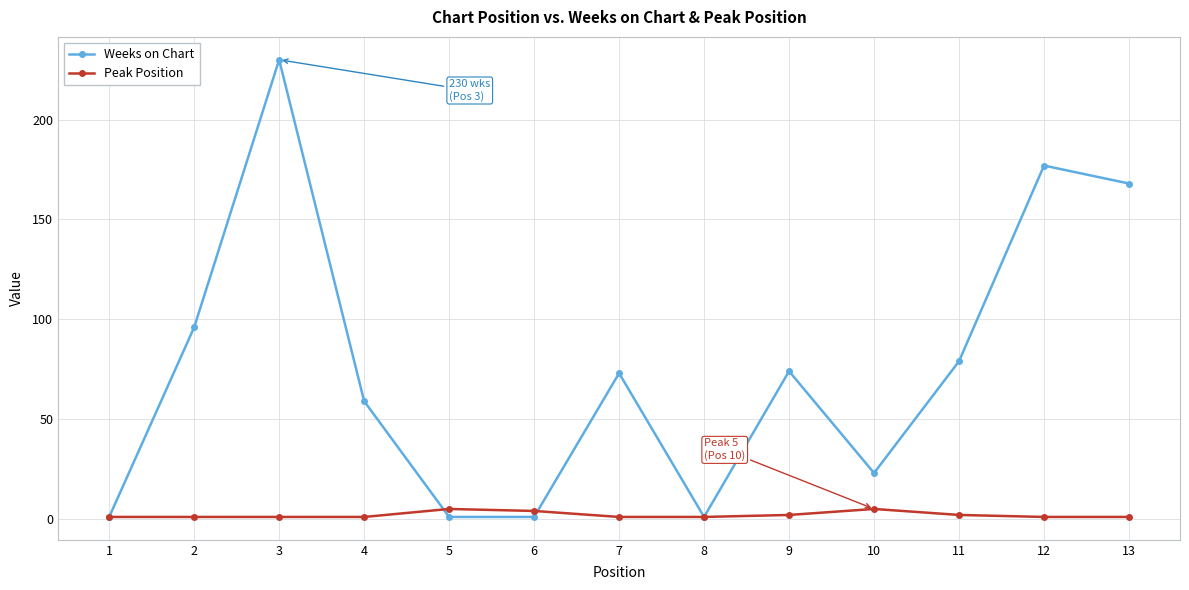

After their last crossing, which series has the higher values: Weeks on Chart or Peak Position?

Weeks on Chart